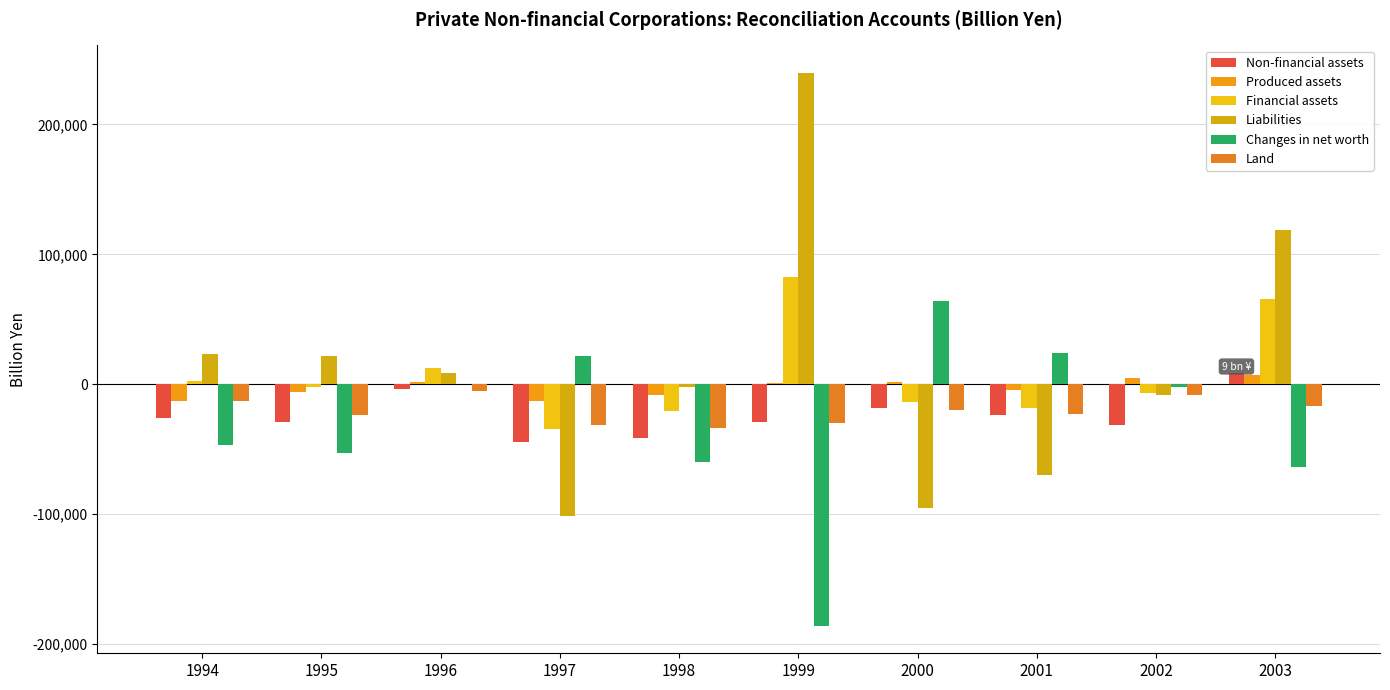

What is the greatest value displayed?

239582.6